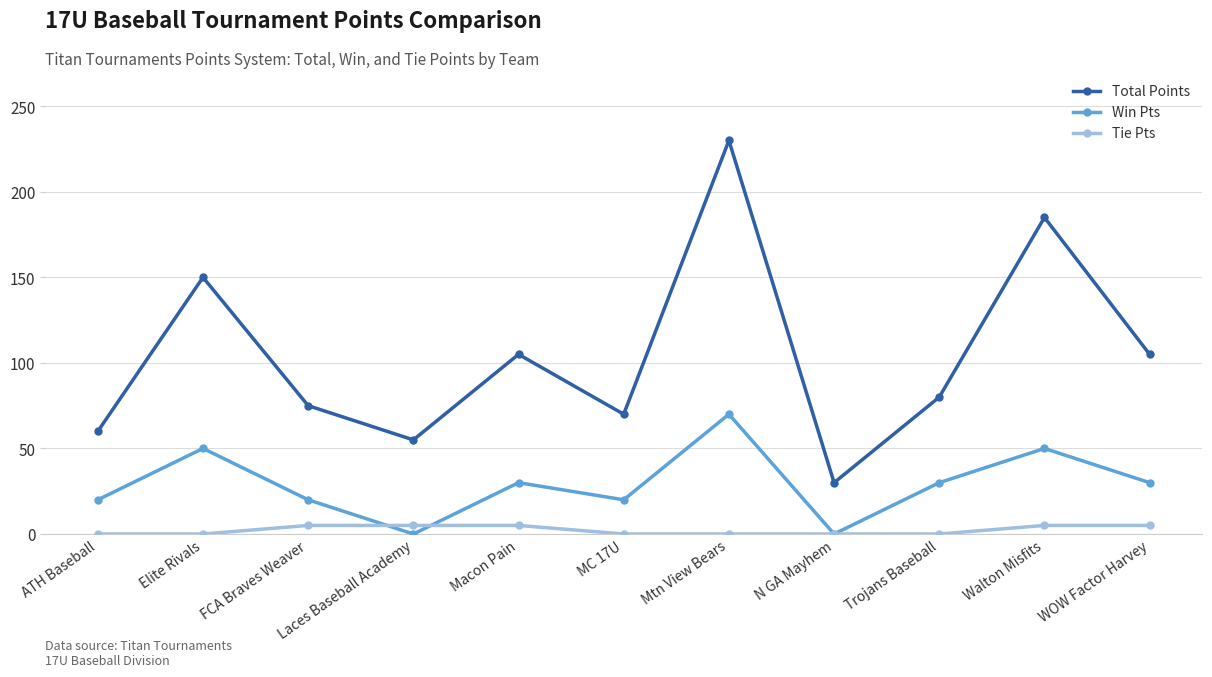

What is the label of the 9th point from the left?

Trojans Baseball